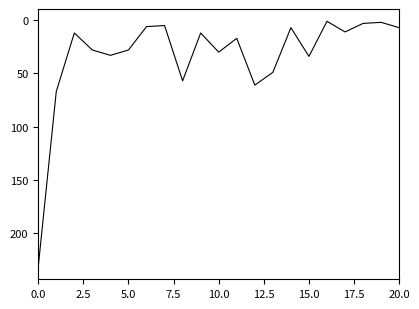

What is the sum of all values?

702